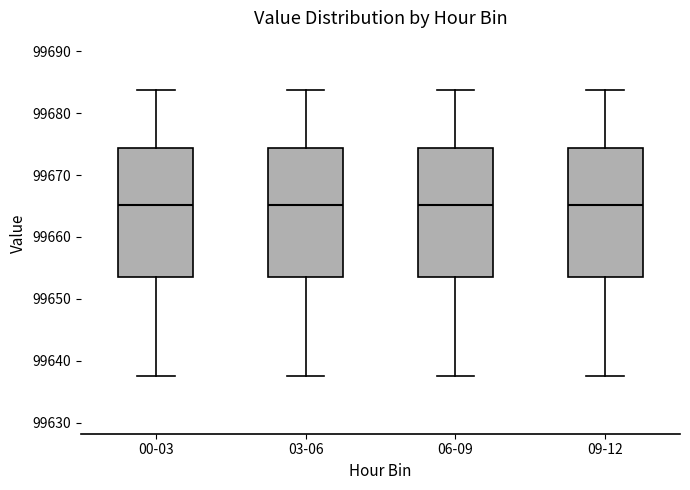

Where is the upper edge of the box for 09-12 on the y-axis? The values are not printed on the chart, so give them approximately, as read against the axis.

99674